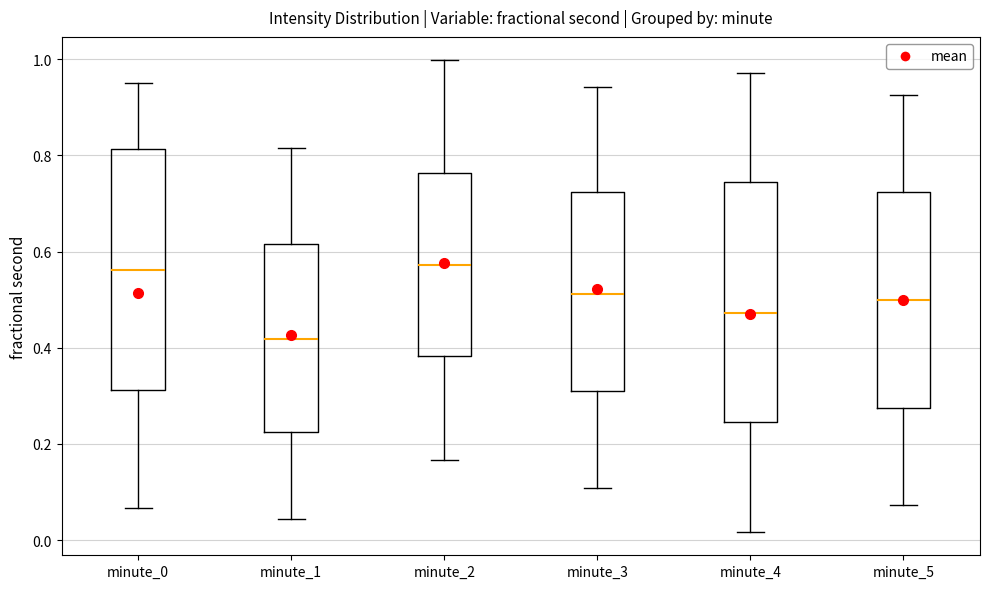

Reading left to right, transcribe this box plot: for each box, give where its median line is, the range the box spans, and where its two whiskers end, as read against the y-axis. The values are not printed on the chart, so give them approximately, as read against the axis.

minute_0: median 0.56, box 0.32 to 0.82, whiskers 0.06 to 0.96
minute_1: median 0.42, box 0.22 to 0.62, whiskers 0.04 to 0.82
minute_2: median 0.58, box 0.38 to 0.76, whiskers 0.16 to 1.00
minute_3: median 0.52, box 0.30 to 0.72, whiskers 0.10 to 0.94
minute_4: median 0.48, box 0.24 to 0.74, whiskers 0.02 to 0.98
minute_5: median 0.50, box 0.28 to 0.72, whiskers 0.08 to 0.92